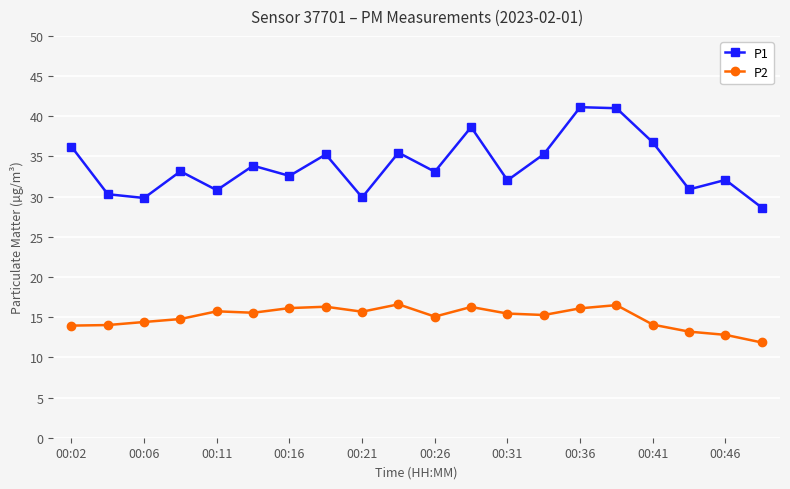

Which series has the widest spread of values?

P1